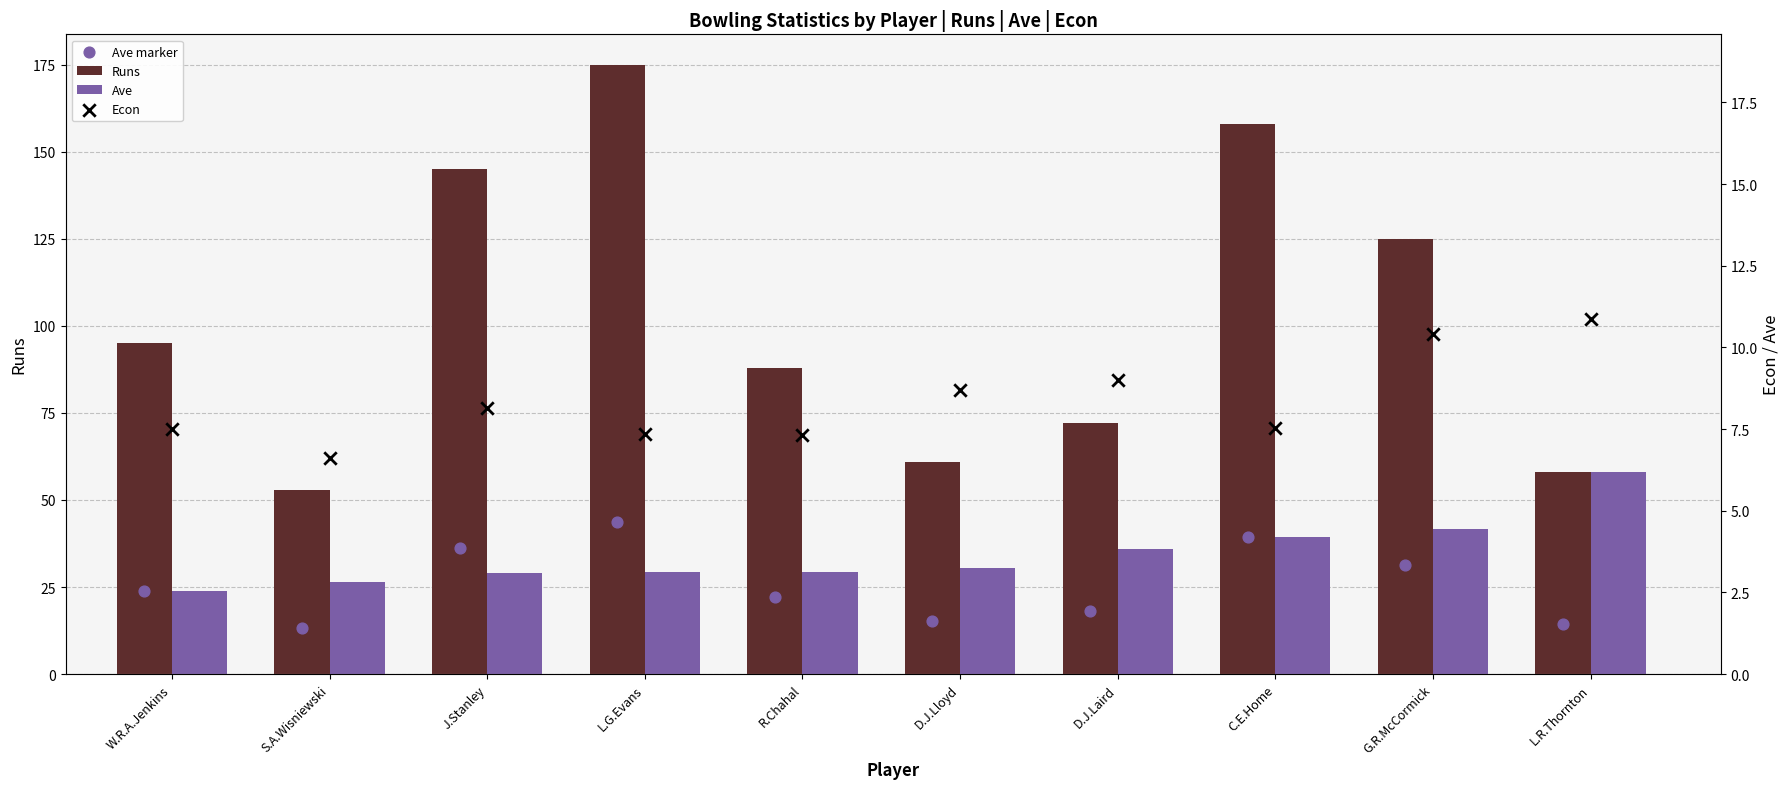

What are all the series names shown in the legend?

Runs, Ave, Ave marker, Econ